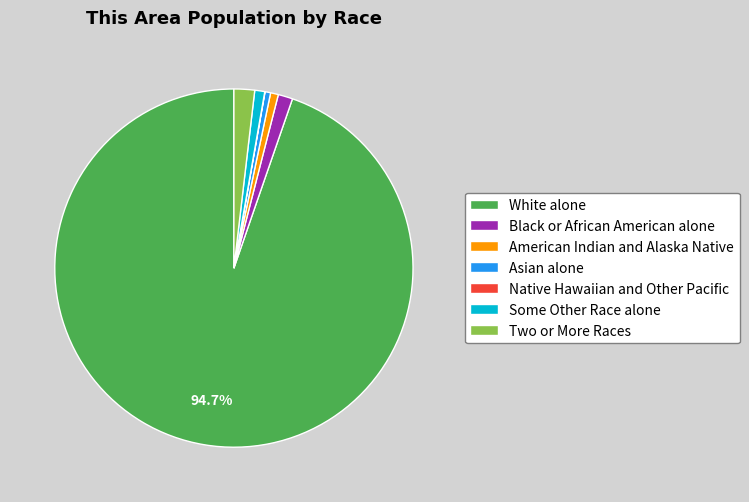

Between Black or African American alone and American Indian and Alaska Native, which is larger?

Black or African American alone